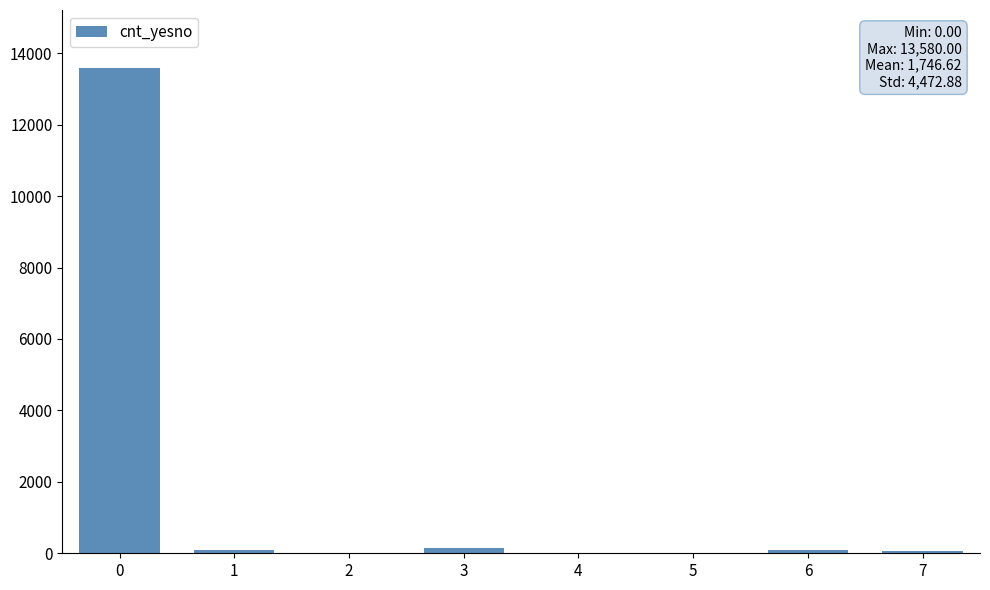

Does the chart contain stacked bars?

No